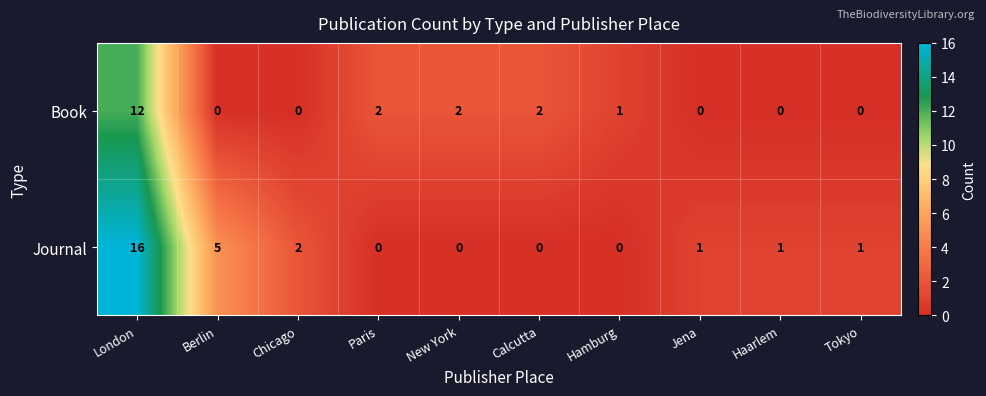

What is the difference between the maximum and minimum values in the Book series?

12